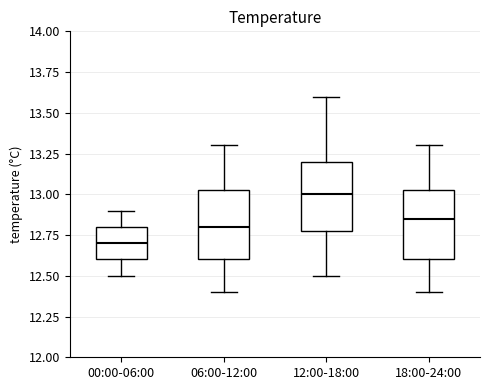

Reading left to right, read every box against the y-axis: the position of its median line, the range the box covers, and the ends of its whiskers. The values are not printed on the chart, so give them approximately, as read against the axis.

00:00-06:00: median 12.70, box 12.60 to 12.80, whiskers 12.50 to 12.90
06:00-12:00: median 12.80, box 12.60 to 13.05, whiskers 12.40 to 13.30
12:00-18:00: median 13.00, box 12.80 to 13.20, whiskers 12.50 to 13.60
18:00-24:00: median 12.85, box 12.60 to 13.05, whiskers 12.40 to 13.30